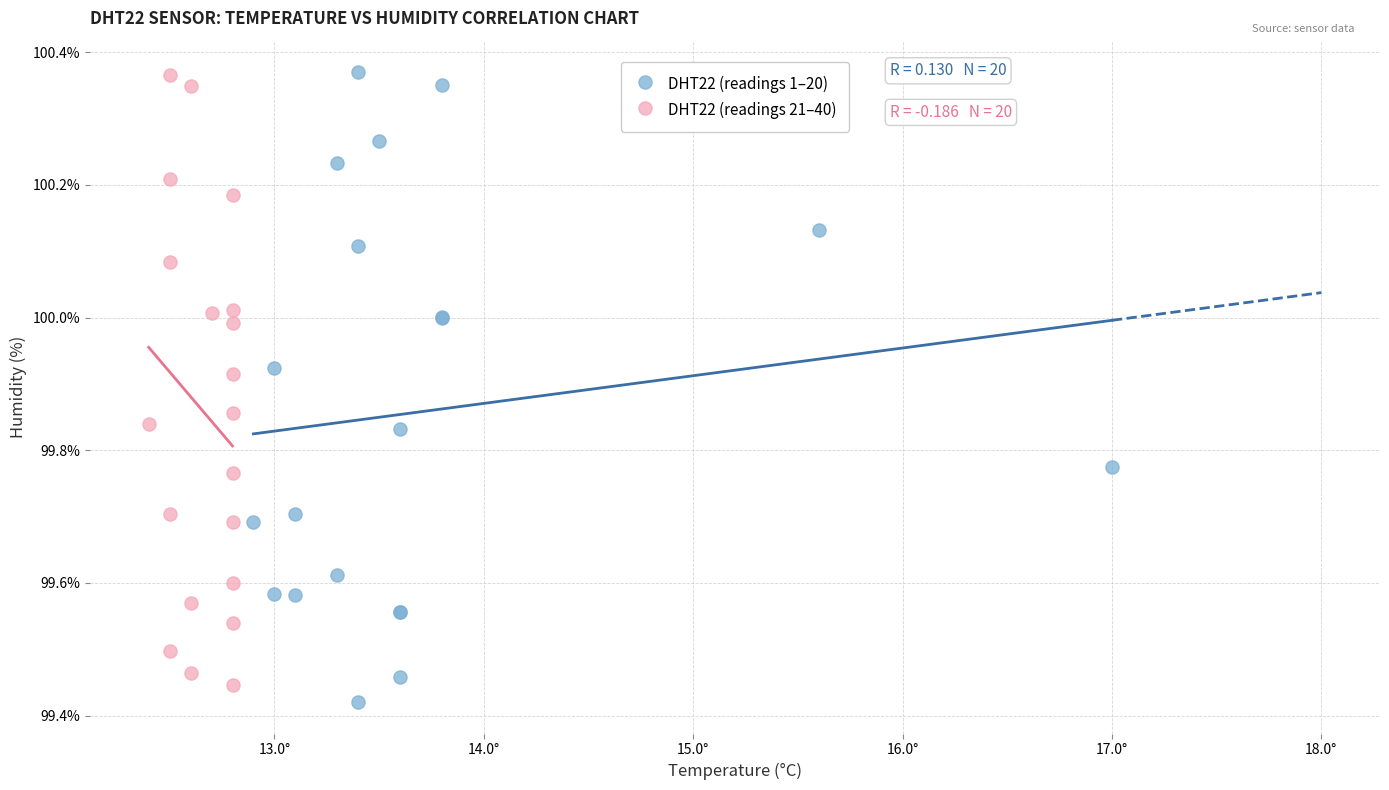

Which series has the widest spread of Y values?

DHT22 (readings 1–20)